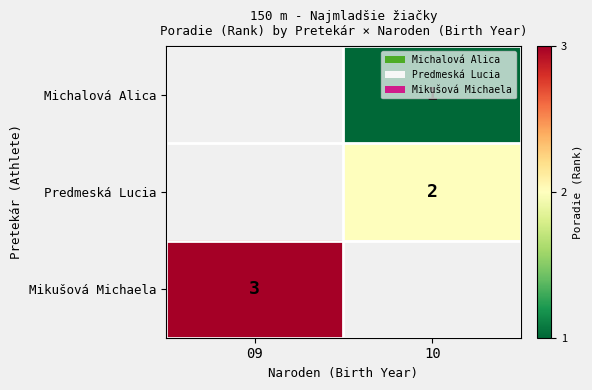

Is the value of Michalová Alica at 10 greater than the value of Mikušová Michaela at 09?

No